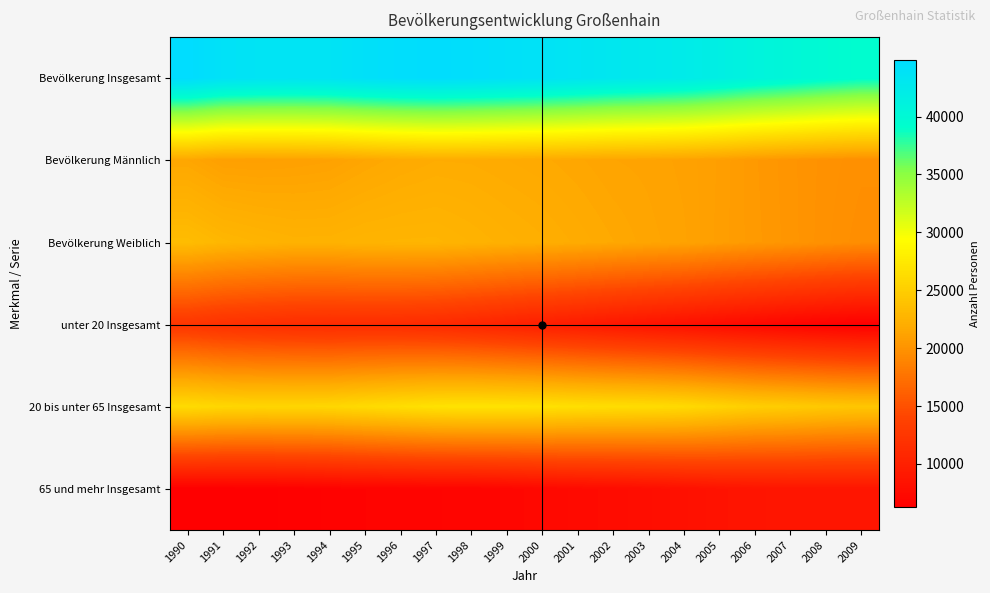

At which category does the chart reach its minimum across all series?

2009